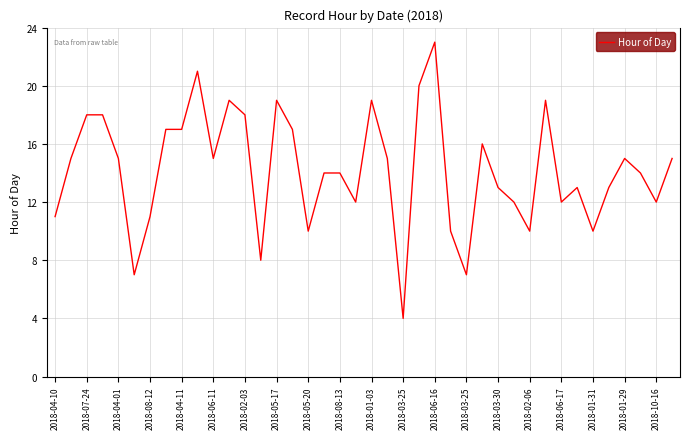

What is the minimum value shown in the chart?

4